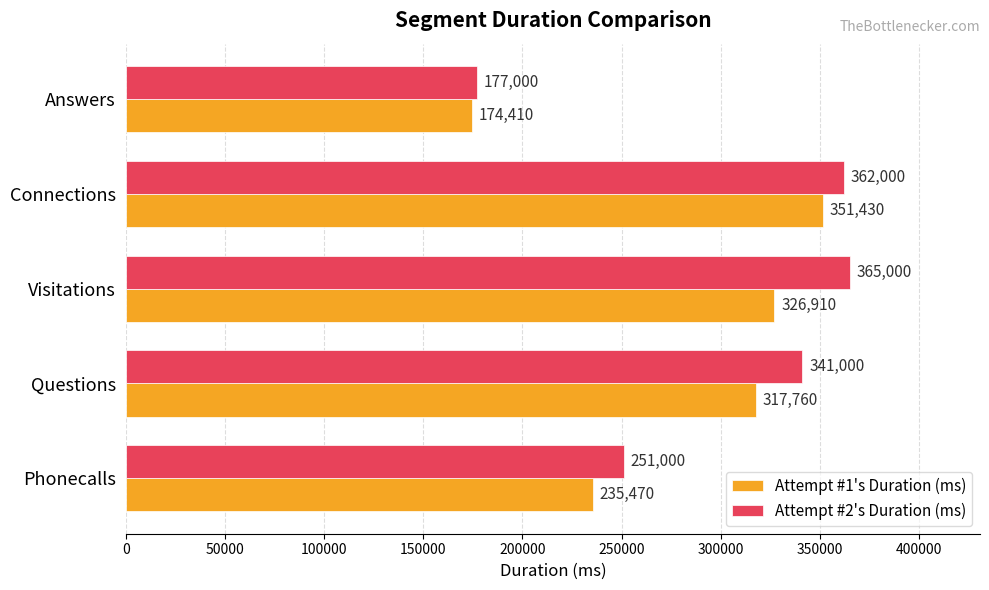

Is it true that Attempt #1's Duration (ms) equals 326910 at Visitations?

True